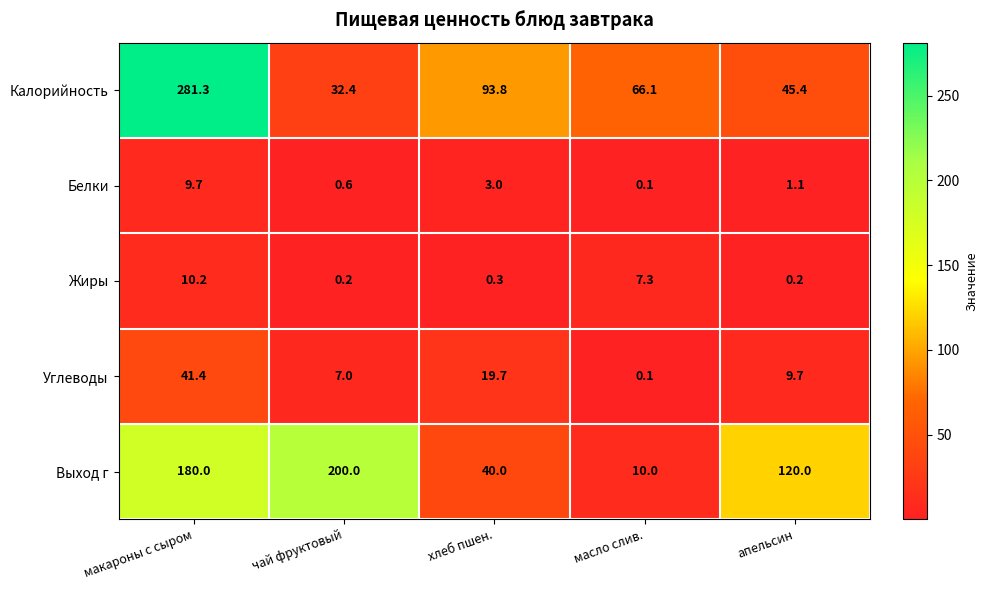

Is it true that Углеводы equals 19.7 at хлеб пшен.?

True